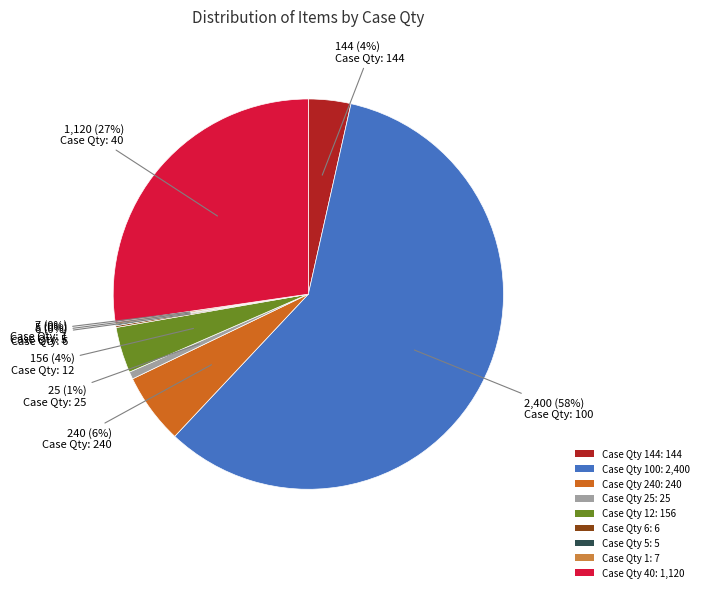

Which category accounts for the majority?

Case Qty 100: 2,400